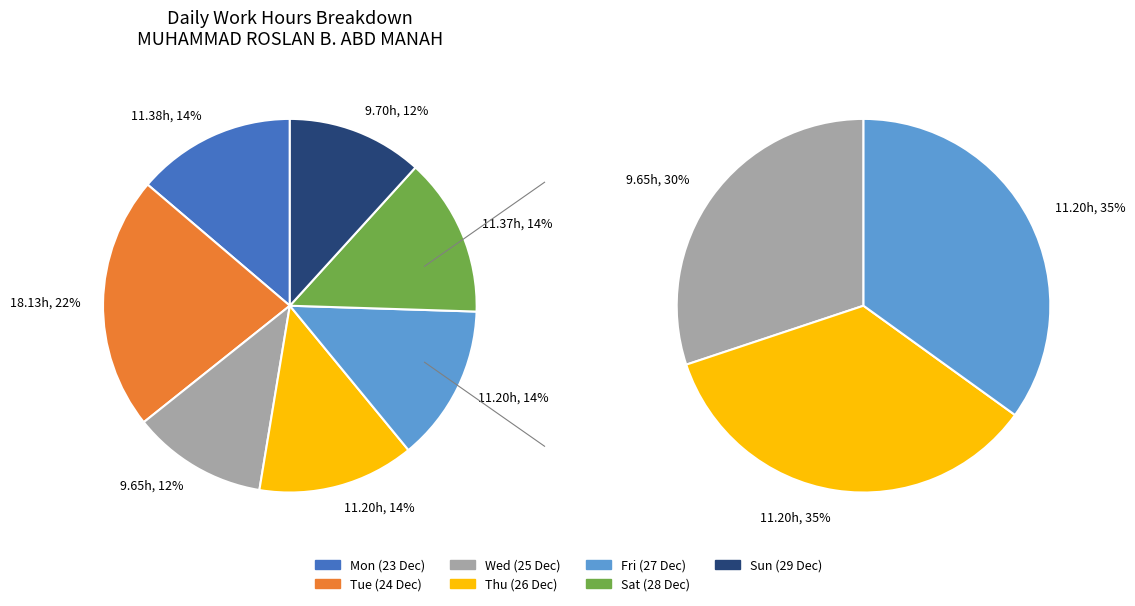

What is the change in value from Tue to Thu?

-6.9